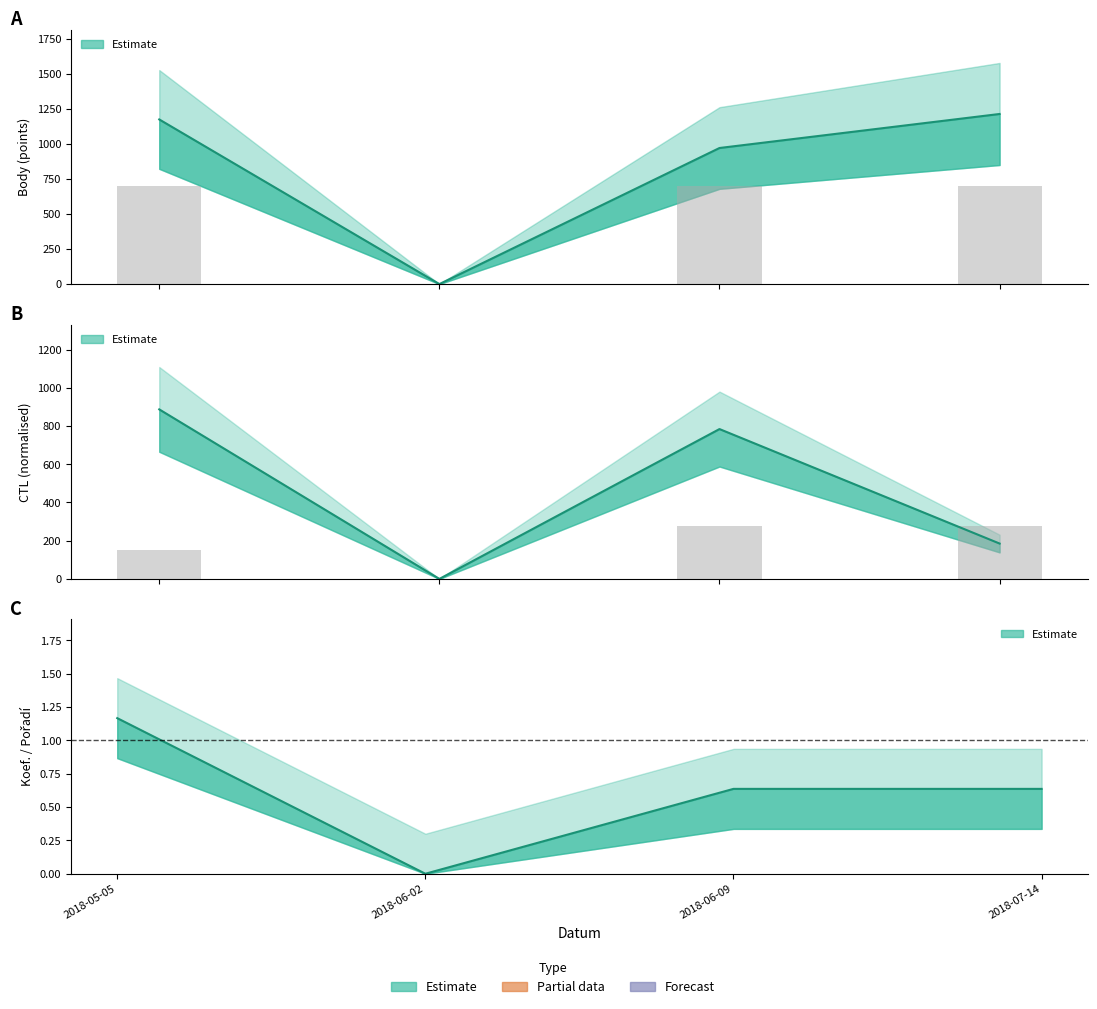

Which series has the largest range (max minus min)?

Body